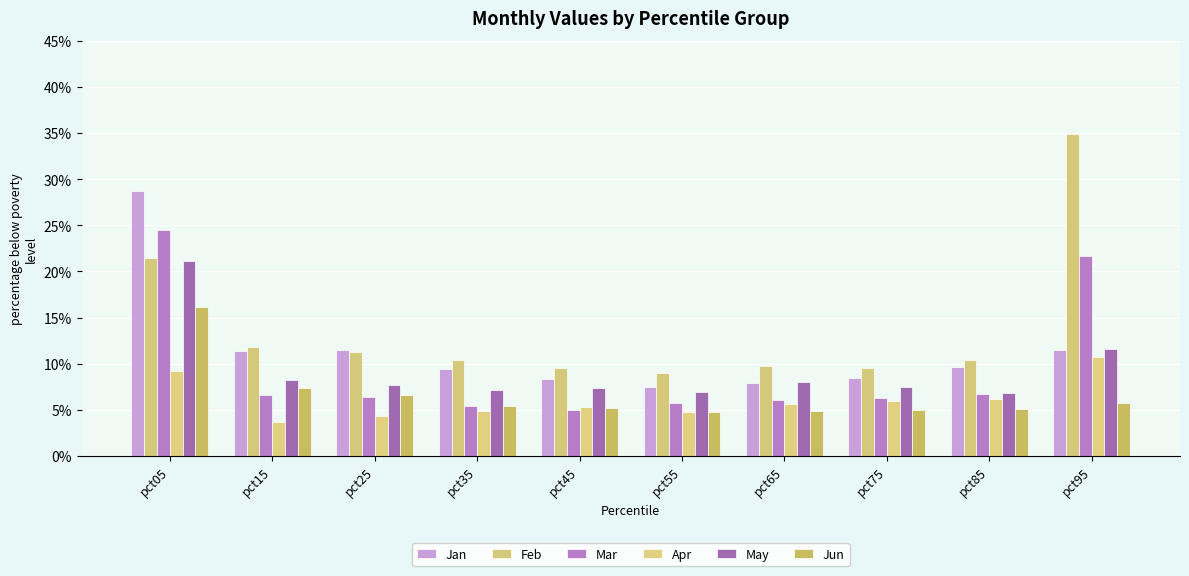

What is the difference between the maximum and minimum values in the Apr series?

0.1